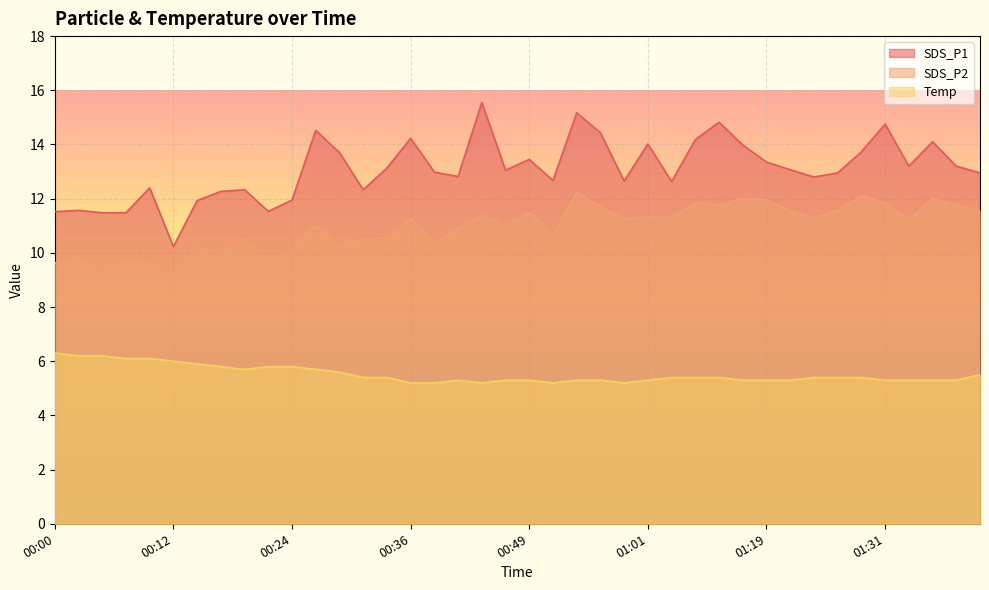

Reading left to right, extract all data points from this chart.

SDS_P1: 11.5	11.6	11.5	11.5	12.4	10.2	11.9	12.3	12.3	11.5	11.9	14.5	13.7	12.3	13.1	14.2	13.0	12.8	15.6	13.1	13.4	12.7	15.2	14.4	12.7	14.0	12.6	14.2	14.8	14.0	13.3	13.1	12.8	12.9	13.7	14.8	13.2	14.1	13.2	12.9
SDS_P2: 9.6	9.8	9.2	9.7	9.7	9.1	10.2	10.0	10.5	9.7	10.1	11.0	10.3	10.5	10.6	11.3	10.4	10.9	11.4	11.0	11.5	10.7	12.2	11.7	11.3	11.3	11.3	11.8	11.8	12.0	11.9	11.6	11.3	11.6	12.1	11.8	11.2	12.0	11.8	11.6
Temp: 6.3	6.2	6.2	6.1	6.1	6.0	5.9	5.8	5.7	5.8	5.8	5.7	5.6	5.4	5.4	5.2	5.2	5.3	5.2	5.3	5.3	5.2	5.3	5.3	5.2	5.3	5.4	5.4	5.4	5.3	5.3	5.3	5.4	5.4	5.4	5.3	5.3	5.3	5.3	5.5